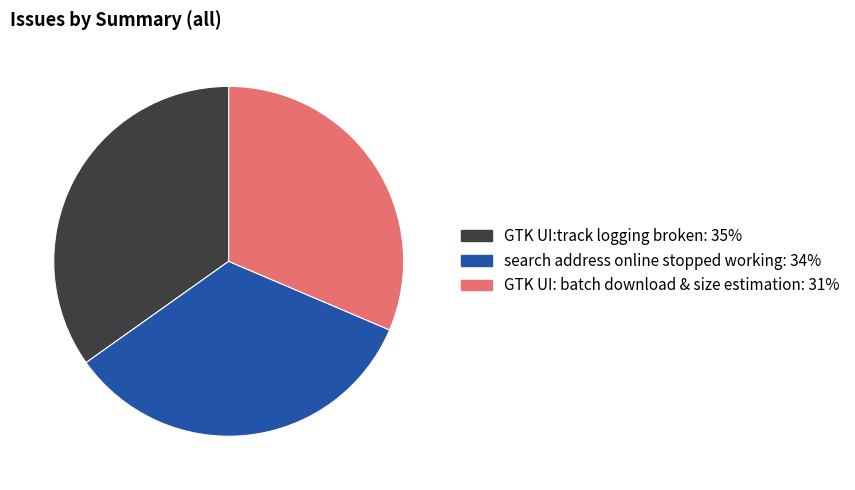

Does any single category account for the majority?

No